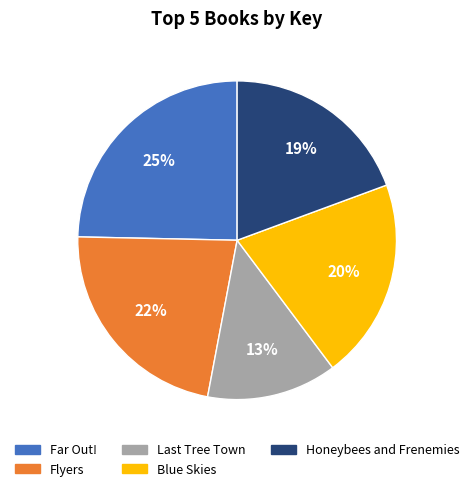

Rank the categories by value from highest to lowest.

Far Out!, Flyers, Blue Skies, Honeybees and Frenemies, Last Tree Town